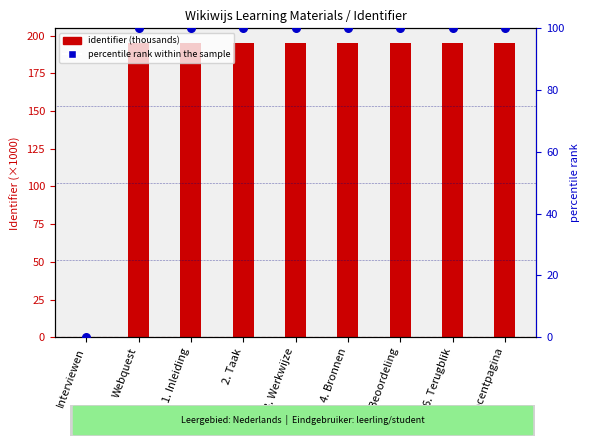

Which series has the largest total across all categories?

identifier (thousands)